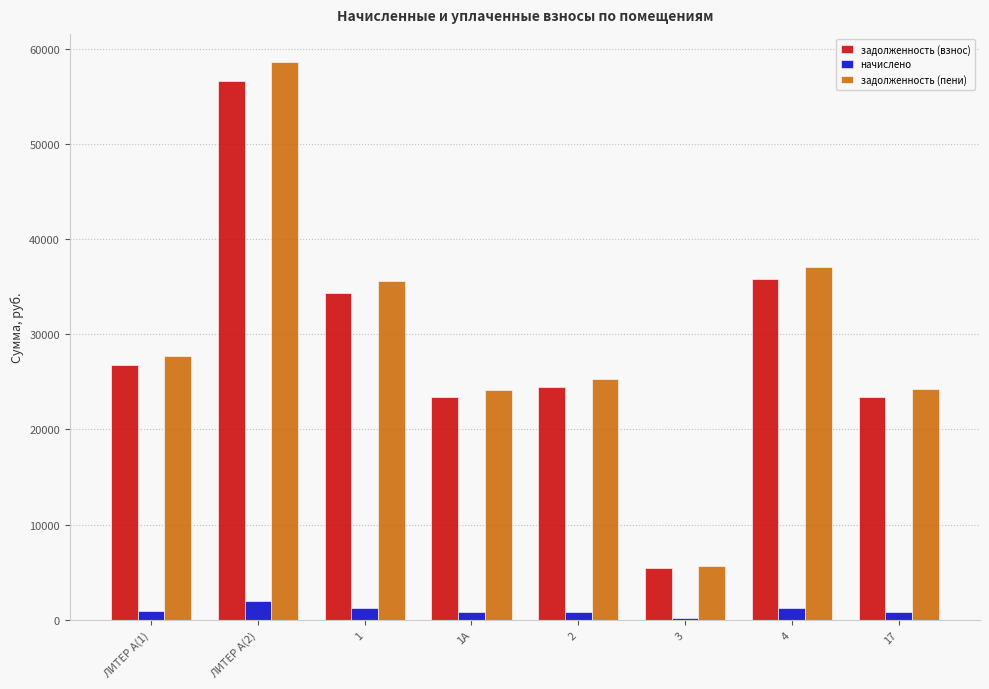

The начислено series shows 953.7 at ЛИТЕР А(1). True or false?

True